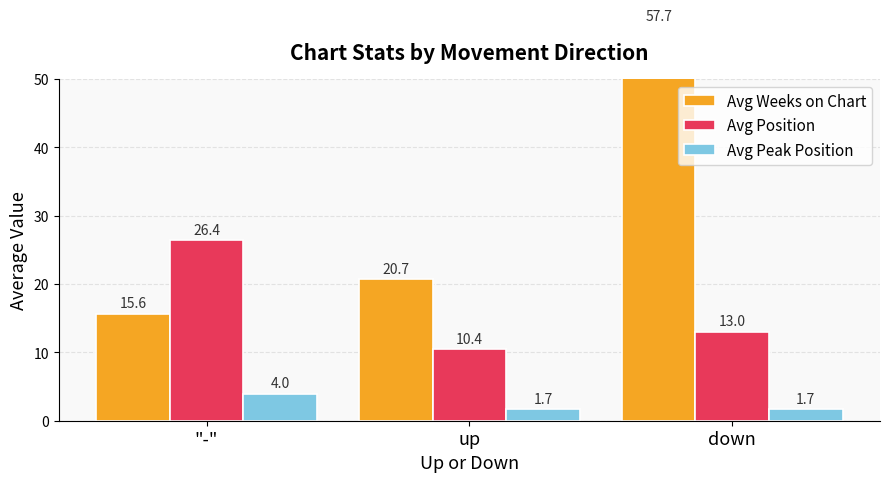

Rank the series by their average value, from lowest to highest.

Avg Peak Position, Avg Position, Avg Weeks on Chart